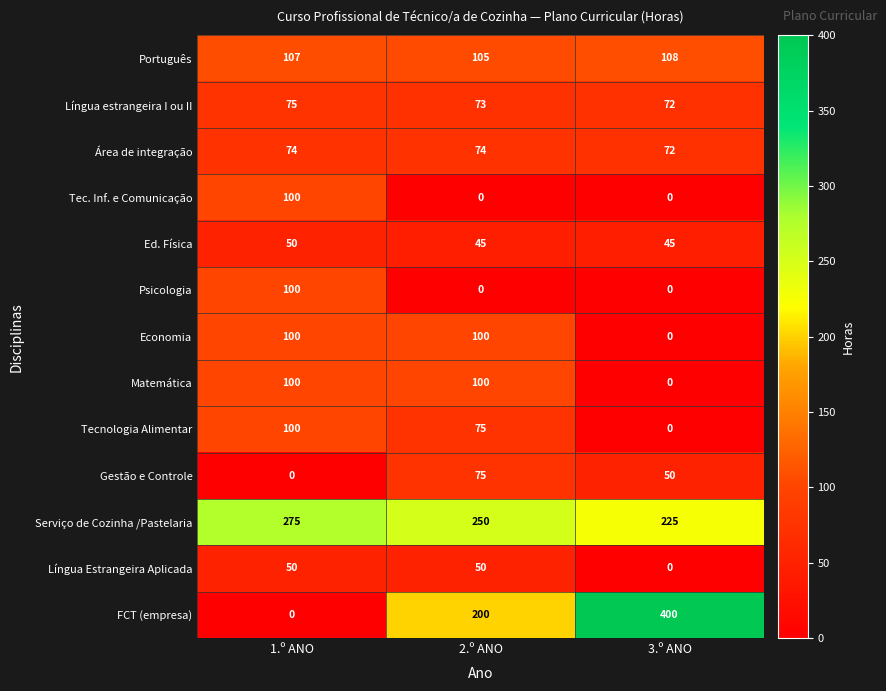

The value of Matemática at 2.º ANO is 179. True or false?

False